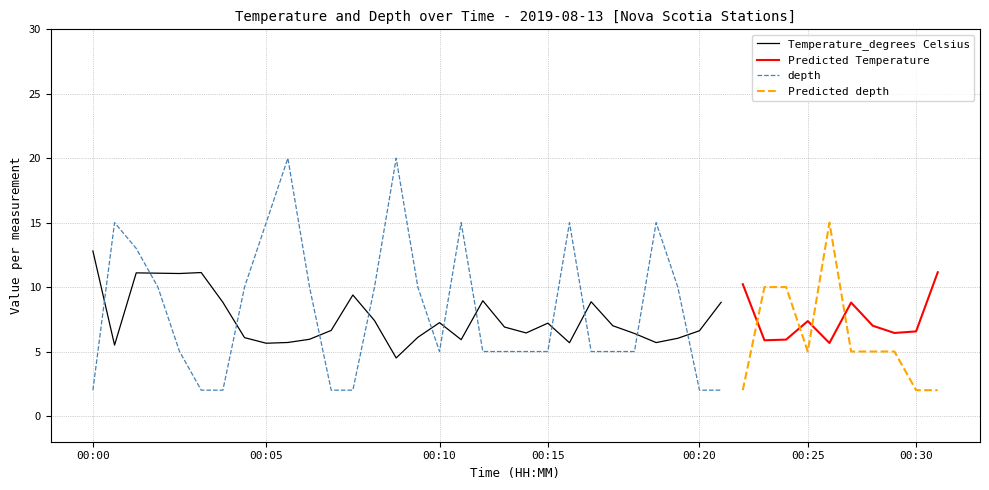

True or false: Temperature_degrees Celsius has a value of 12.8 at 00:00.

True